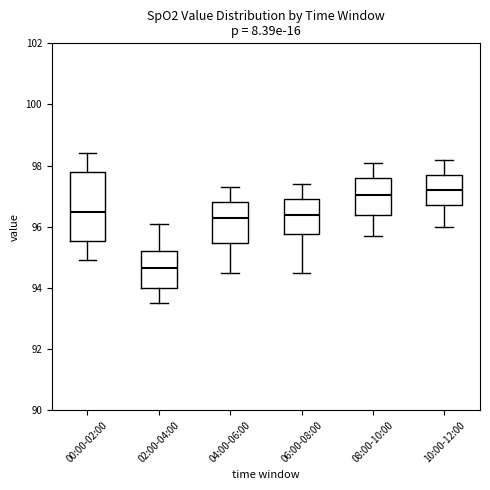

Reading left to right, transcribe this box plot: for each box, give where its median line is, the range the box spans, and where its two whiskers end, as read against the y-axis. The values are not printed on the chart, so give them approximately, as read against the axis.

00:00-02:00: median 96.6, box 95.6 to 97.8, whiskers 95.0 to 98.4
02:00-04:00: median 94.6, box 94.0 to 95.2, whiskers 93.6 to 96.2
04:00-06:00: median 96.4, box 95.4 to 96.8, whiskers 94.6 to 97.4
06:00-08:00: median 96.4, box 95.8 to 97.0, whiskers 94.6 to 97.4
08:00-10:00: median 97.0, box 96.4 to 97.6, whiskers 95.8 to 98.2
10:00-12:00: median 97.2, box 96.8 to 97.8, whiskers 96.0 to 98.2